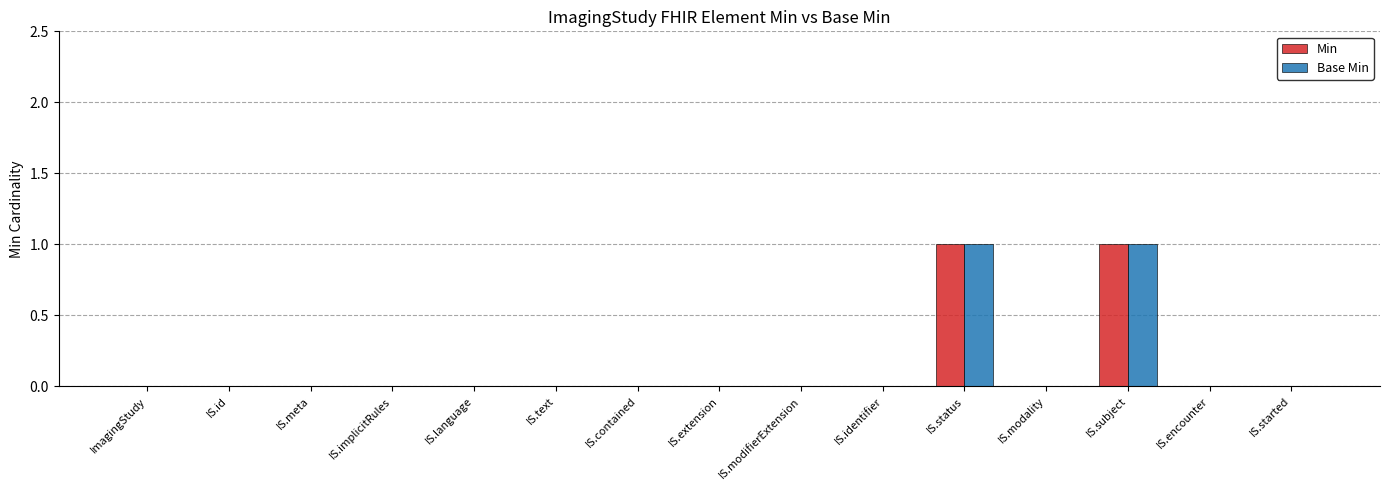

Is the value of Min at IS.subject greater than the value of Base Min at IS.contained?

Yes